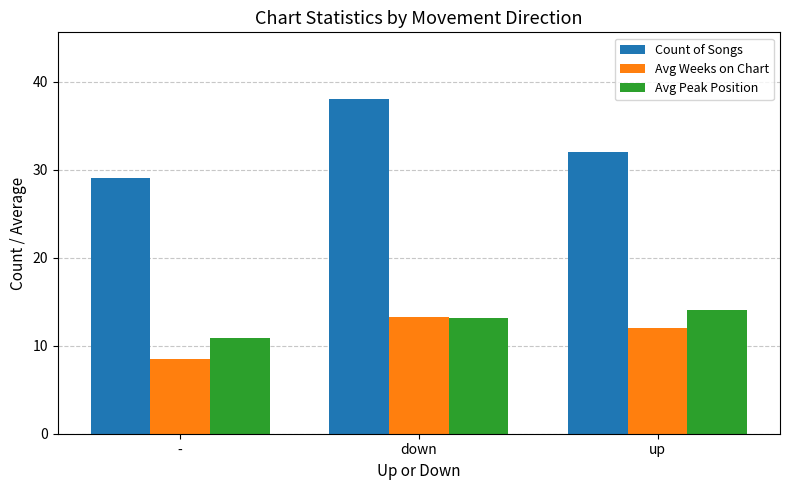

What is the label of the 3rd bar from the left?

up